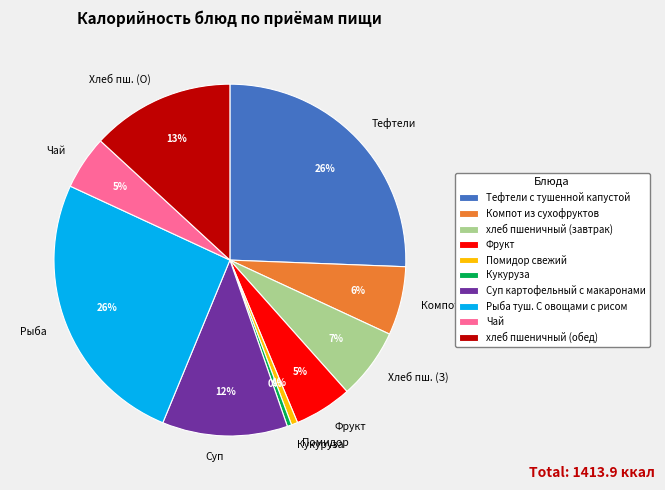

Count the number of slices in the pie.

10